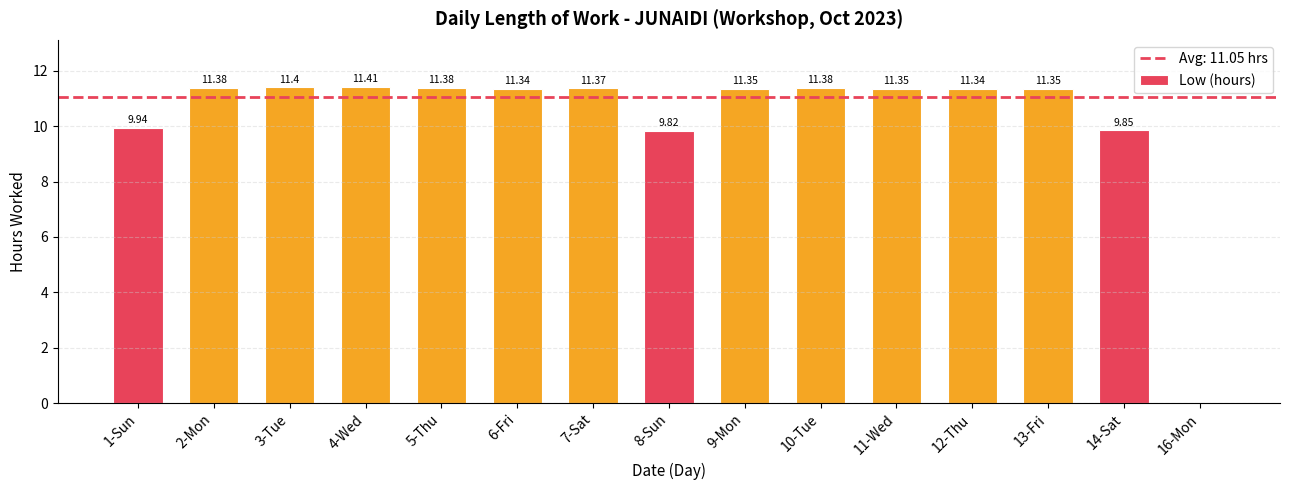

What is the ratio of the value at 3-Tue to the value at 2-Mon?

1.0